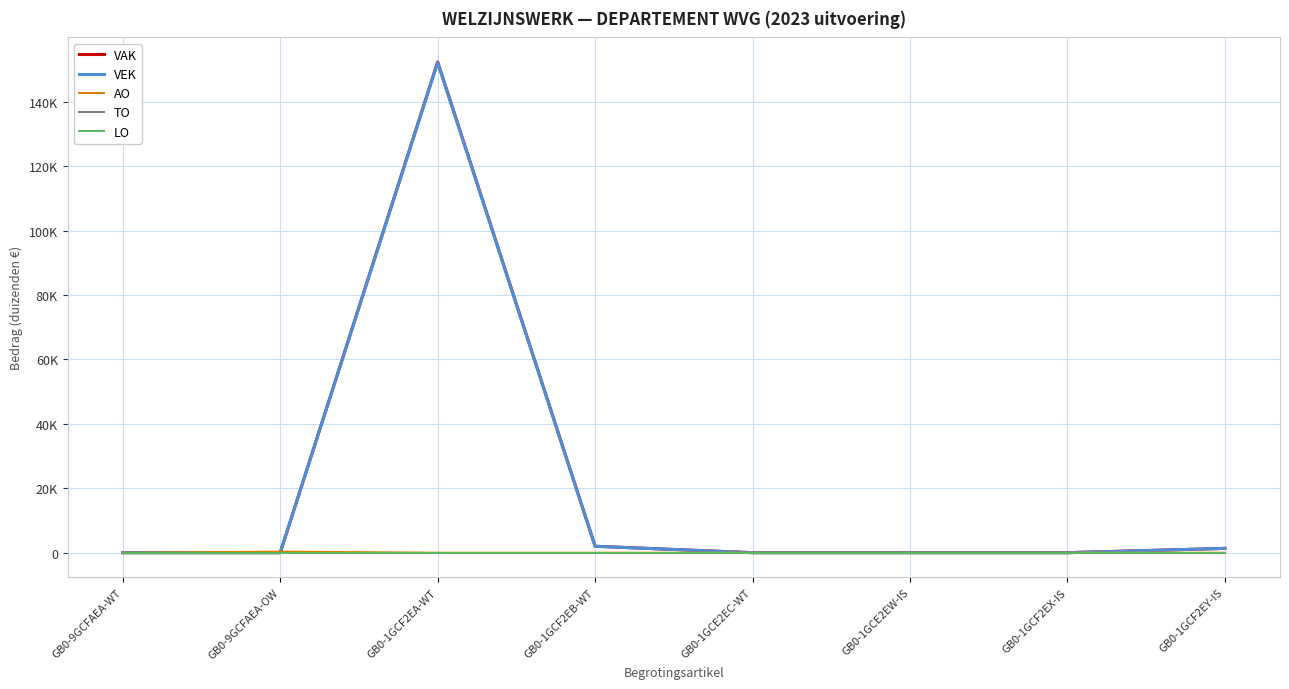

Does the chart display data point markers on the line(s)?

No